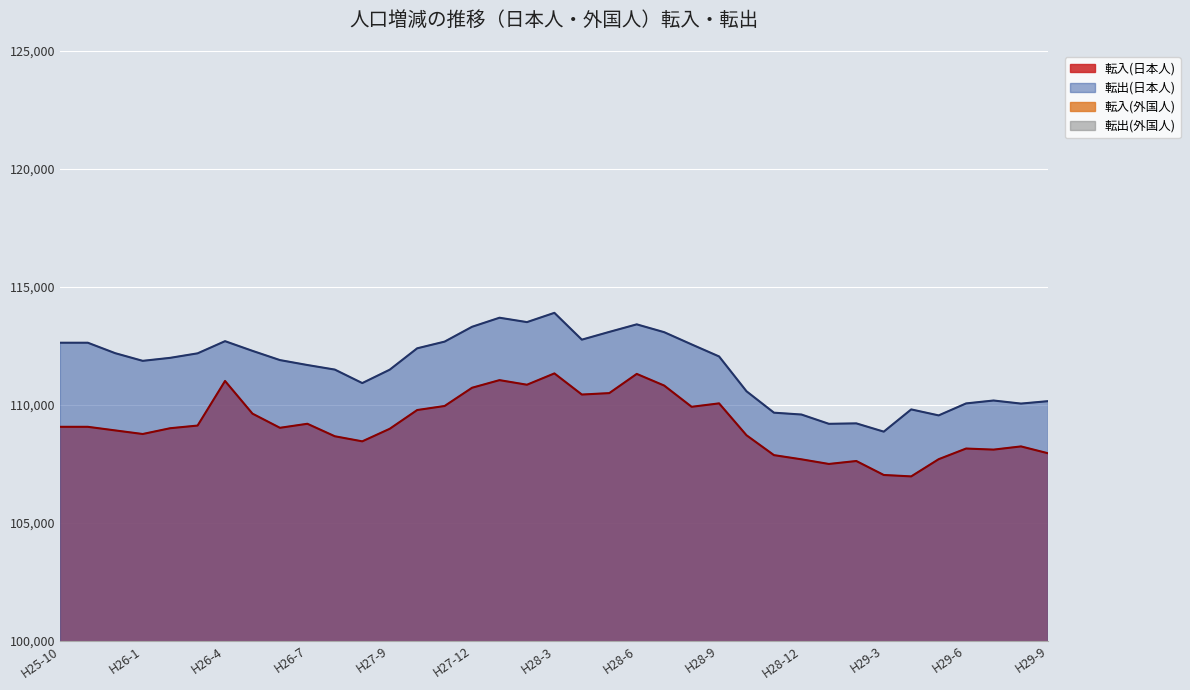

At which category does 転入(日本人) reach its first local valley?

H26-1